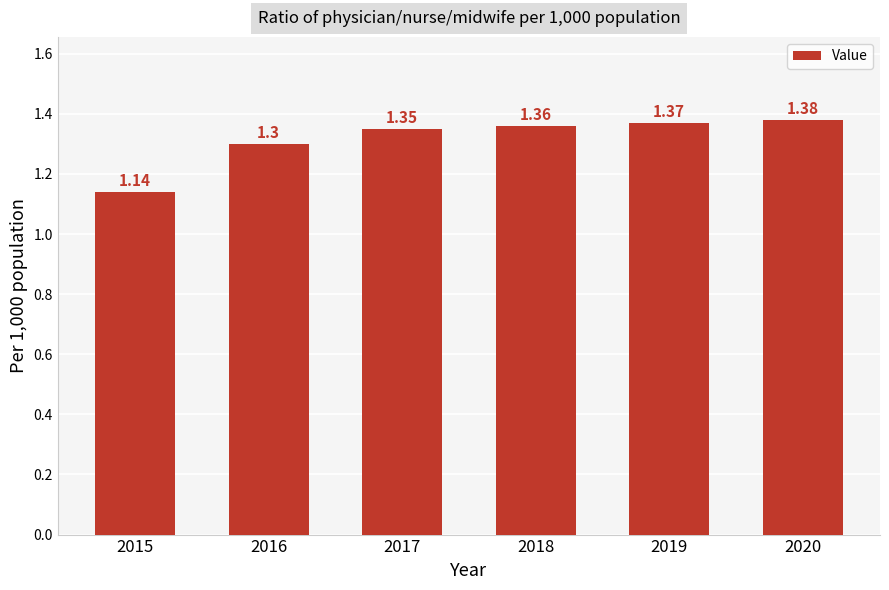

What is the difference between the maximum and second lowest values?

0.1